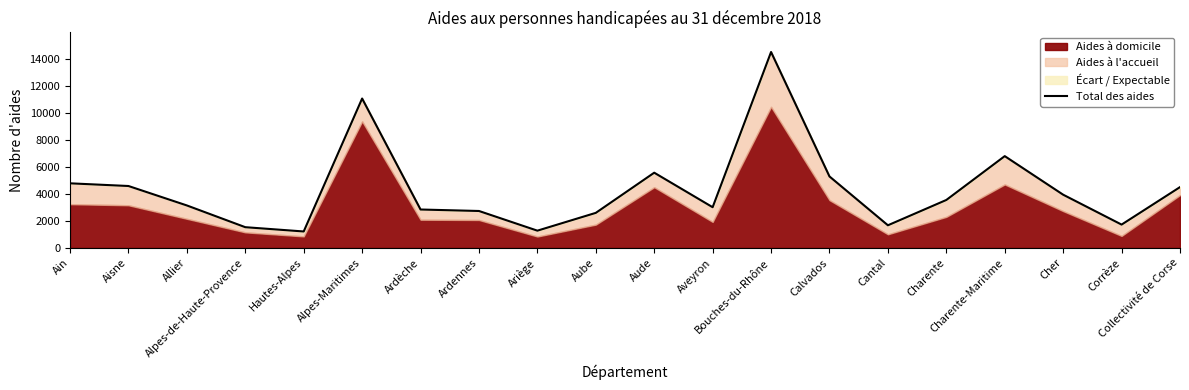

Is it true that the value at Alpes-Maritimes is 11078?

True